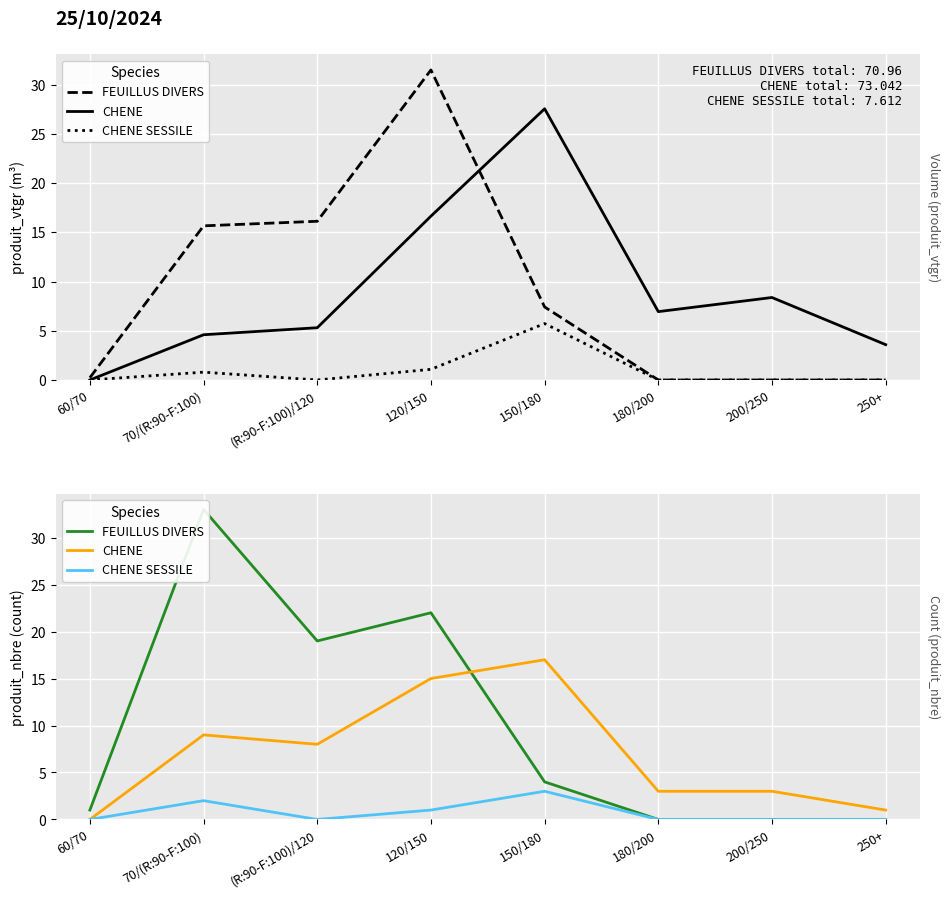

True or false: FEUILLUS DIVERS and CHENE SESSILE cross at least once.

False